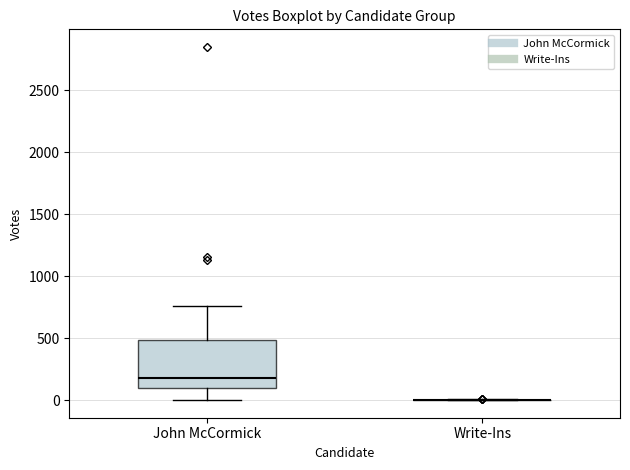

Comparing the boxes themselves (not the whiskers), which one is the tallest?

John McCormick